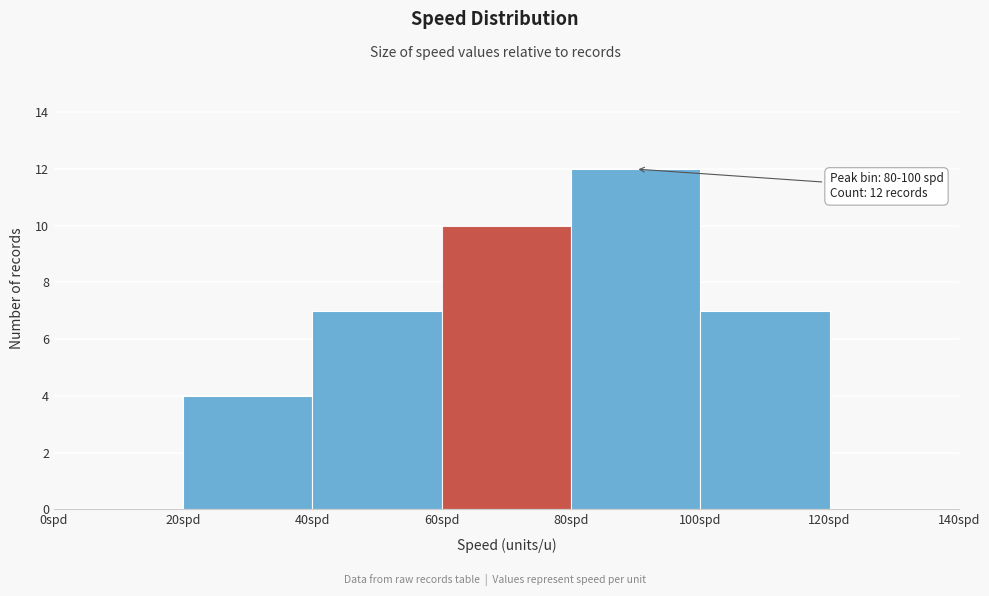

Which range on the x-axis has the tallest bar?

80 to 100